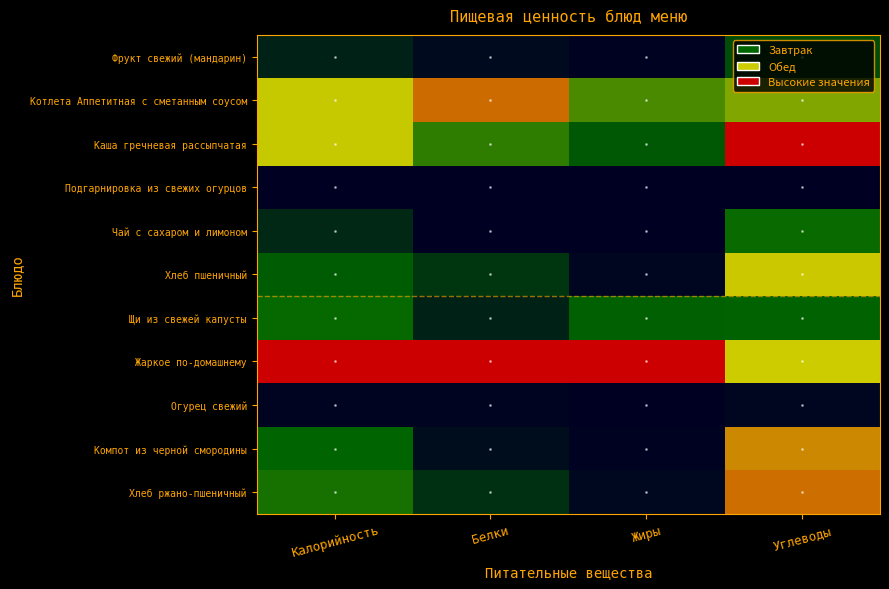

Reading left to right, extract all data points from this chart.

Фрукт свежий (мандарин): Калорийность=0.1	Белки=0.0	Жиры=0.0	Углеводы=0.2
Котлета Аппетитная с сметанным соусом: Калорийность=0.6	Белки=0.8	Жиры=0.4	Углеводы=0.5
Каша гречневая рассыпчатая: Калорийность=0.6	Белки=0.4	Жиры=0.3	Углеводы=1.0
Подгарнировка из свежих огурцов: Калорийность=0.0	Белки=0.0	Жиры=0.0	Углеводы=0.0
Чай с сахаром и лимоном: Калорийность=0.1	Белки=0.0	Жиры=0.0	Углеводы=0.3
Хлеб пшеничный: Калорийность=0.3	Белки=0.2	Жиры=0.0	Углеводы=0.6
Щи из свежей капусты: Калорийность=0.3	Белки=0.1	Жиры=0.3	Углеводы=0.3
Жаркое по-домашнему: Калорийность=1.0	Белки=1.0	Жиры=1.0	Углеводы=0.6
Огурец свежий: Калорийность=0.0	Белки=0.0	Жиры=0.0	Углеводы=0.0
Компот из черной смородины: Калорийность=0.3	Белки=0.0	Жиры=0.0	Углеводы=0.7
Хлеб ржано-пшеничный: Калорийность=0.3	Белки=0.1	Жиры=0.0	Углеводы=0.8